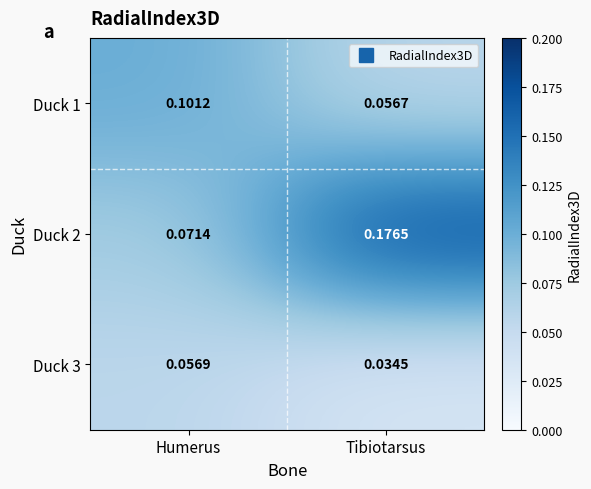

At which label is Duck 2 closest to 0?

Humerus